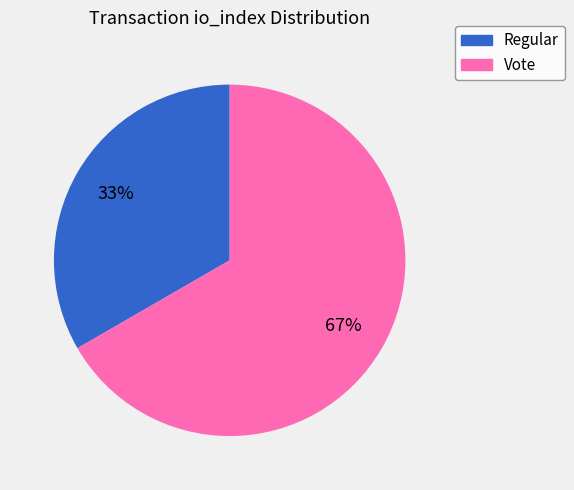

Is there a majority slice in this chart?

Yes